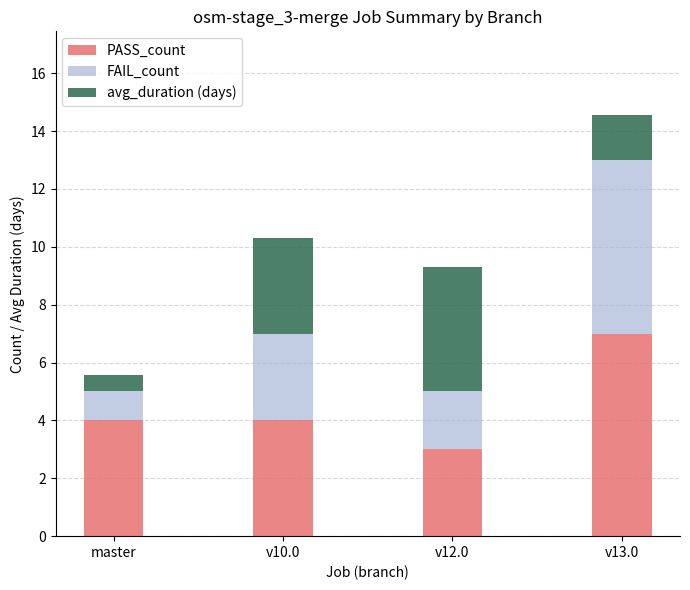

What is the total value across all series at v12.0?

9.3